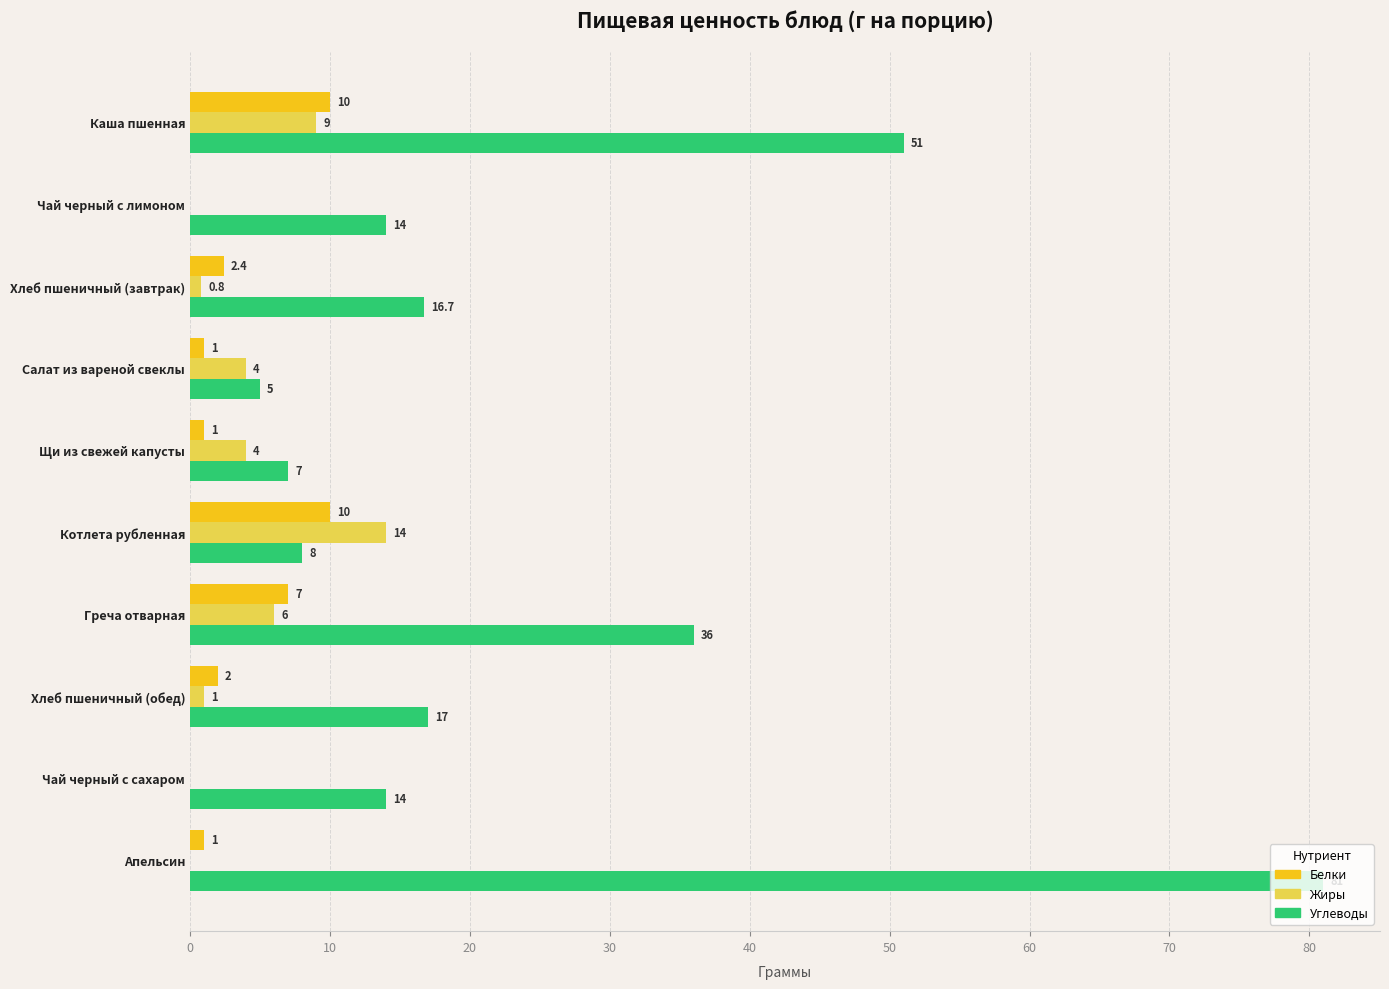

What is the maximum value for Углеводы?

81.0